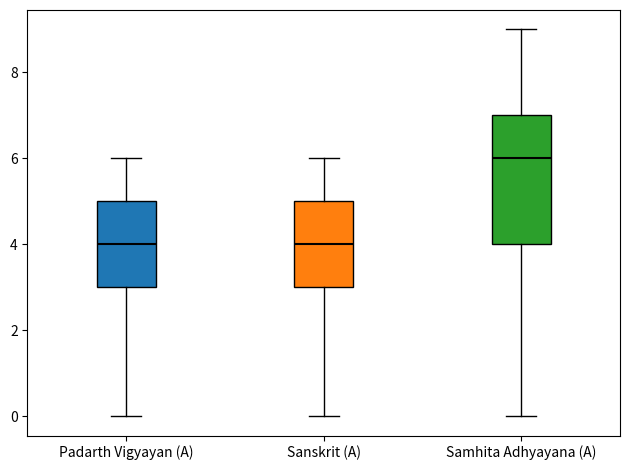

Where does the median line of the box for Sanskrit (A) sit on the y-axis? The values are not printed on the chart, so give them approximately, as read against the axis.

4